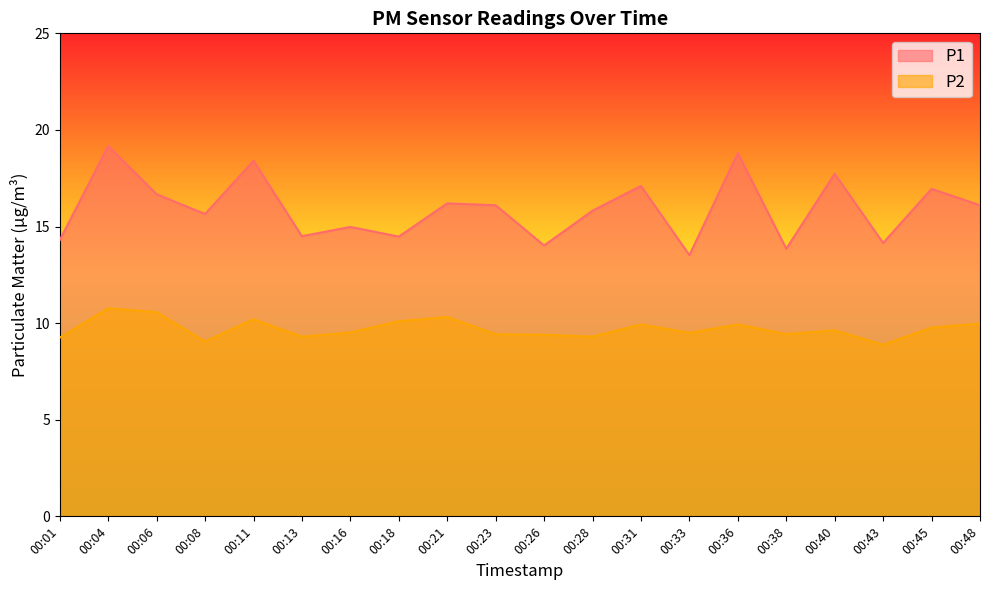

True or false: P1 and P2 intersect in this chart.

False